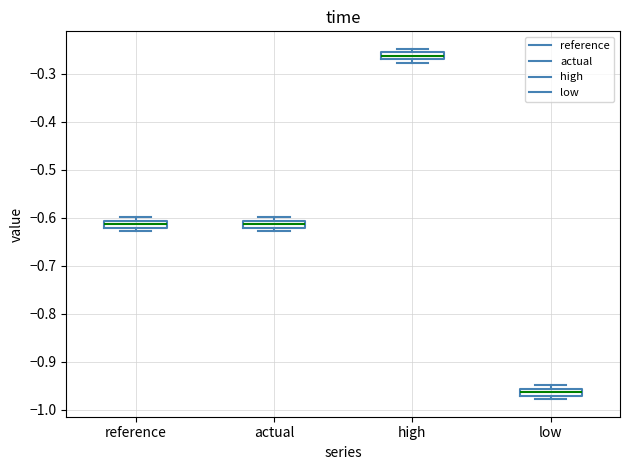

Which box's median line is the highest?

high